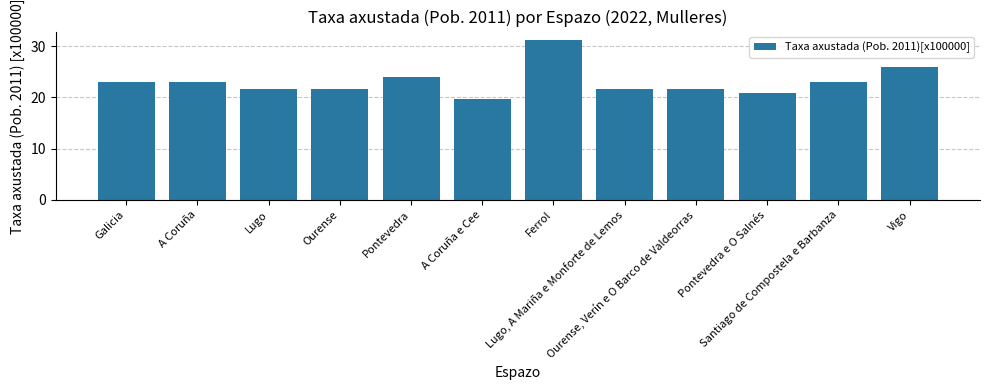

Is it true that the value at Santiago de Compostela e Barbanza is 38.0?

False